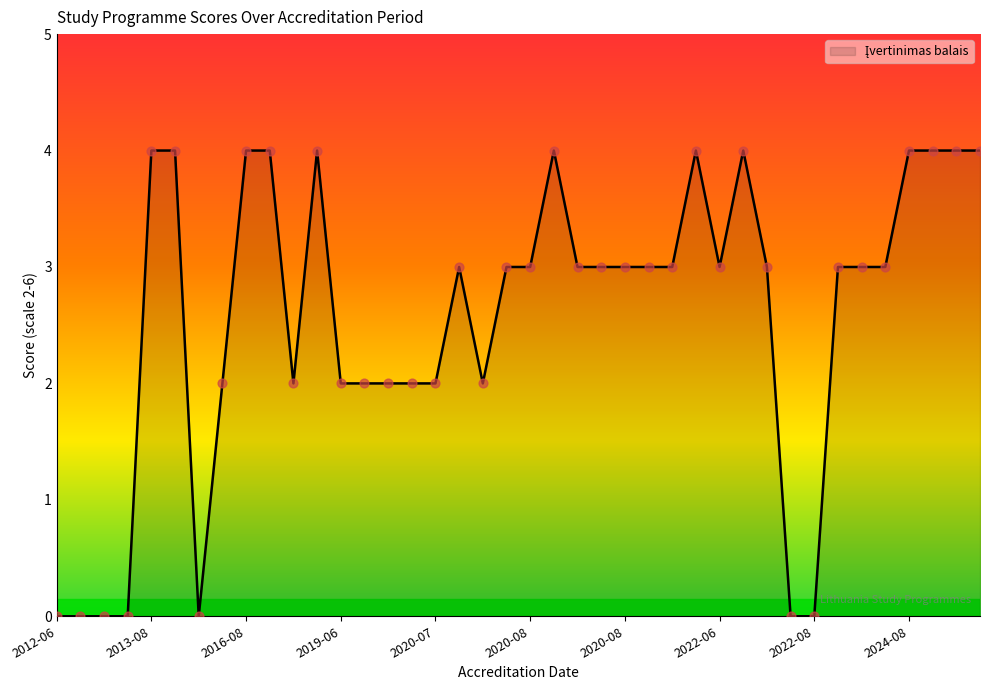

What is the difference between the maximum and minimum values?

4